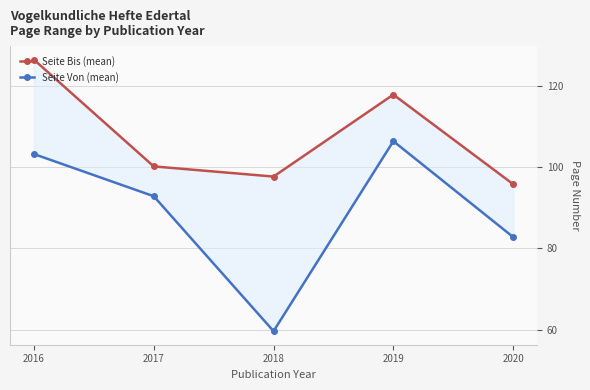

Rank the series by their average value, from lowest to highest.

Seite Von (mean), Seite Bis (mean)